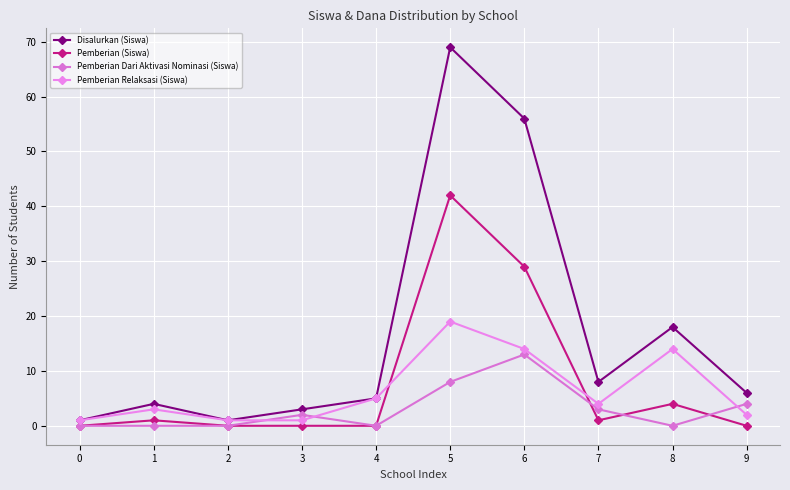

How many data points does each series have?

10